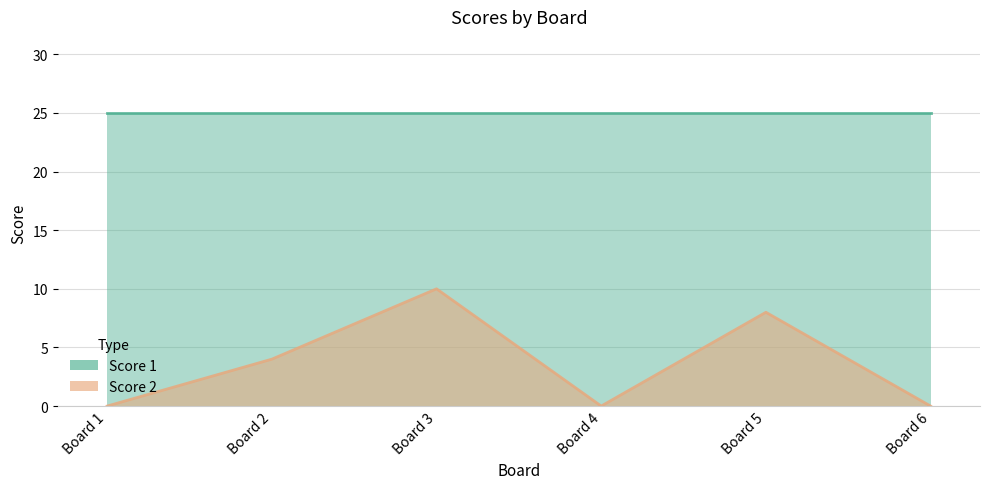

Where is the first local maximum?

Board 3